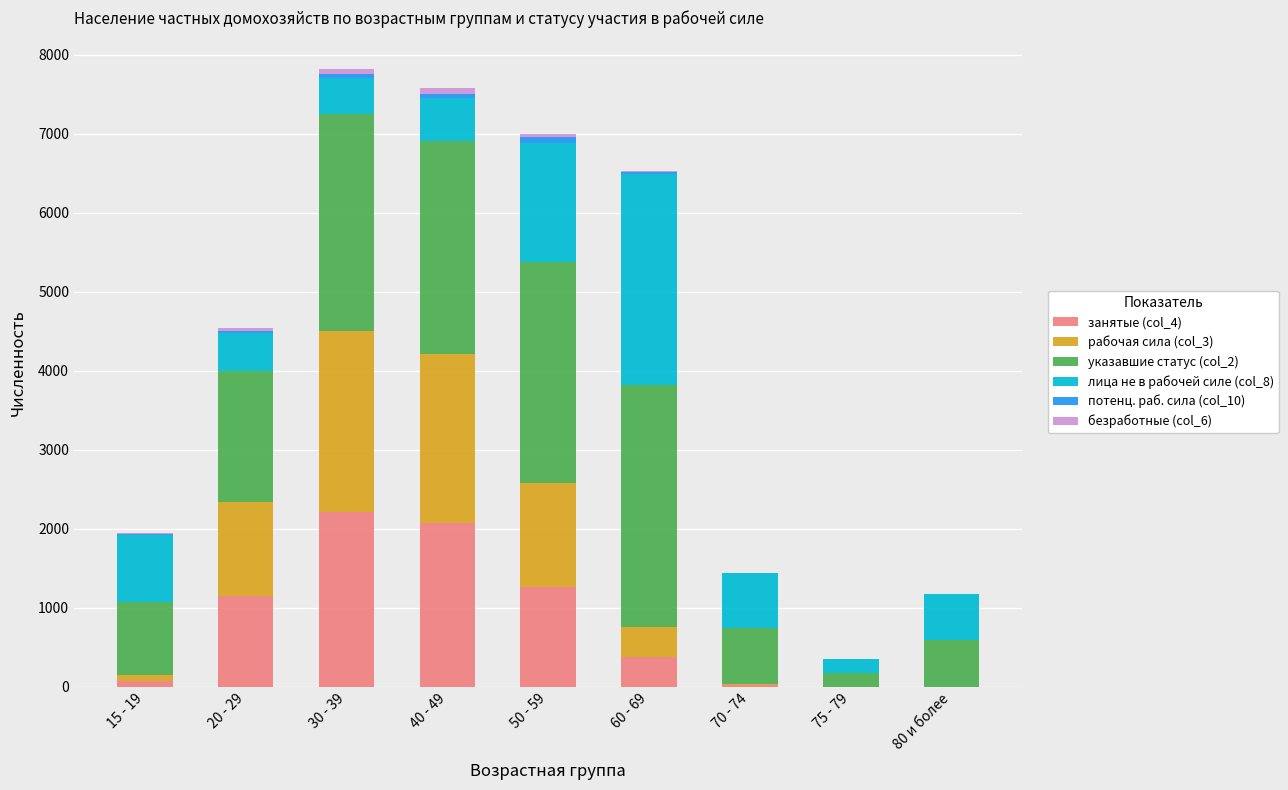

List the labels in order of потенц. раб. сила (col_10) value, largest first.

50 - 59, 40 - 49, 30 - 39, 20 - 29, 60 - 69, 15 - 19, 70 - 74, 75 - 79, 80 и более